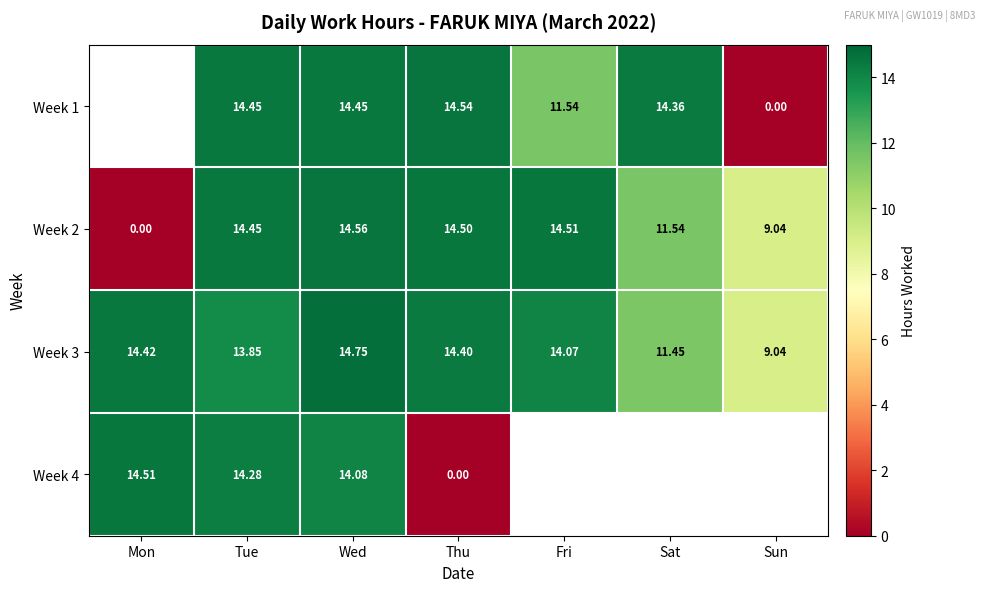

At which category does the chart reach its minimum across all series?

Sun